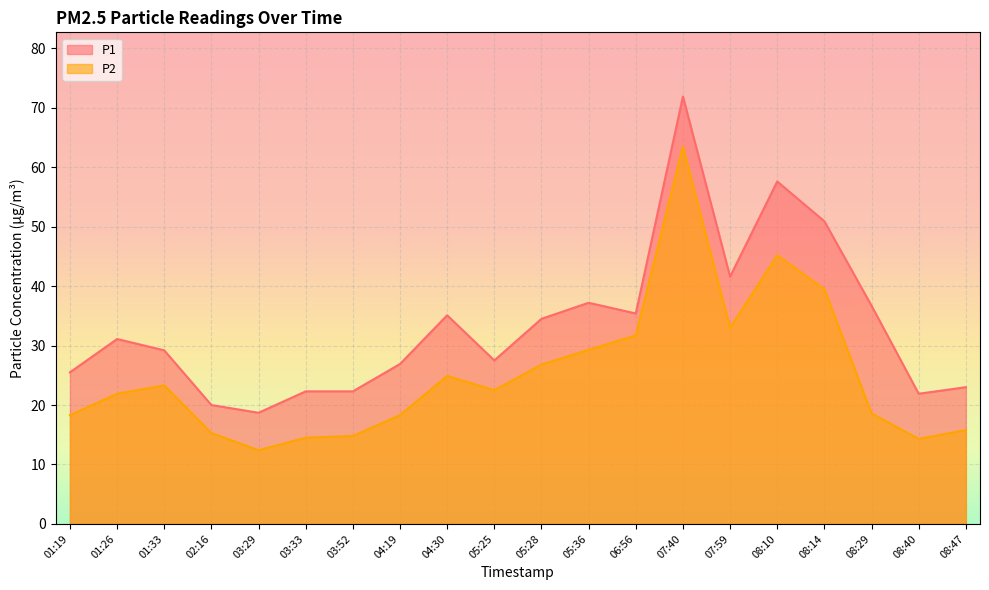

What is the label of the 20th point from the right?

01:19